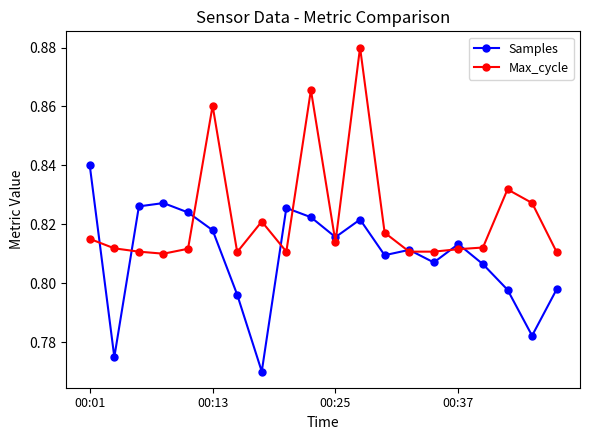

Which series has the largest total across all categories?

Max_cycle